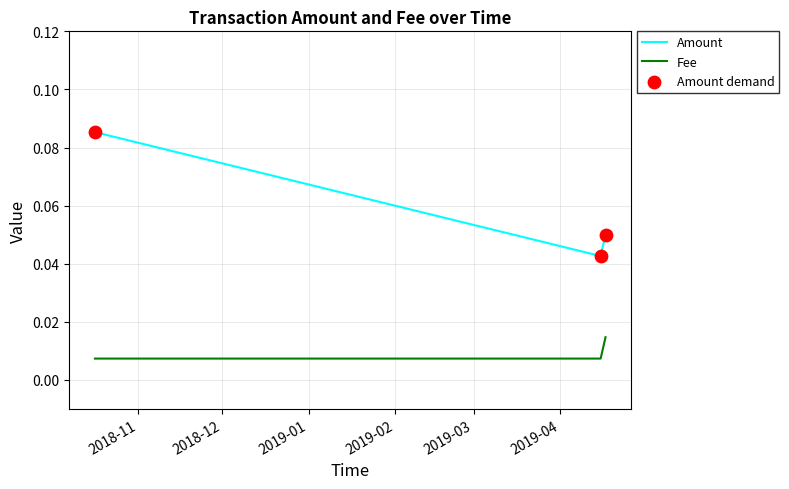

Which series has the largest range (max minus min)?

Amount